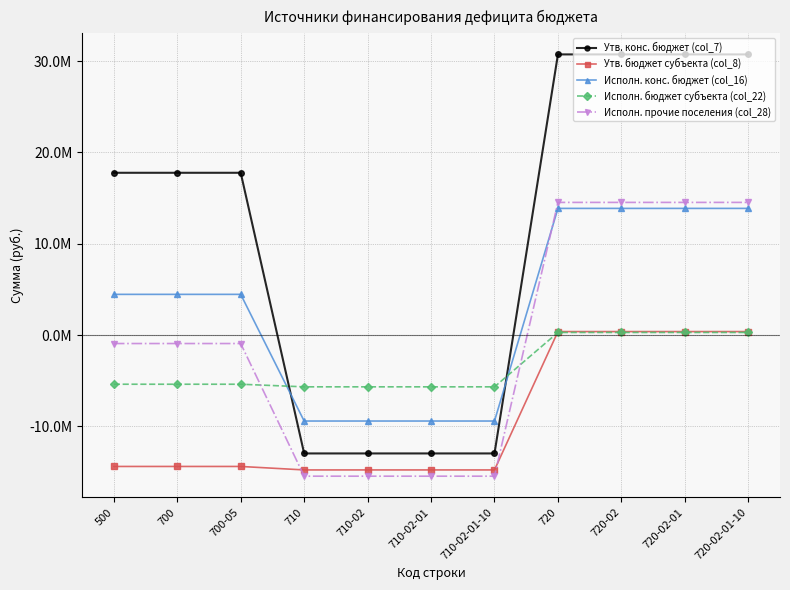

At which label is Утв. бюджет субъекта (col_8) closest to -7192700?

500